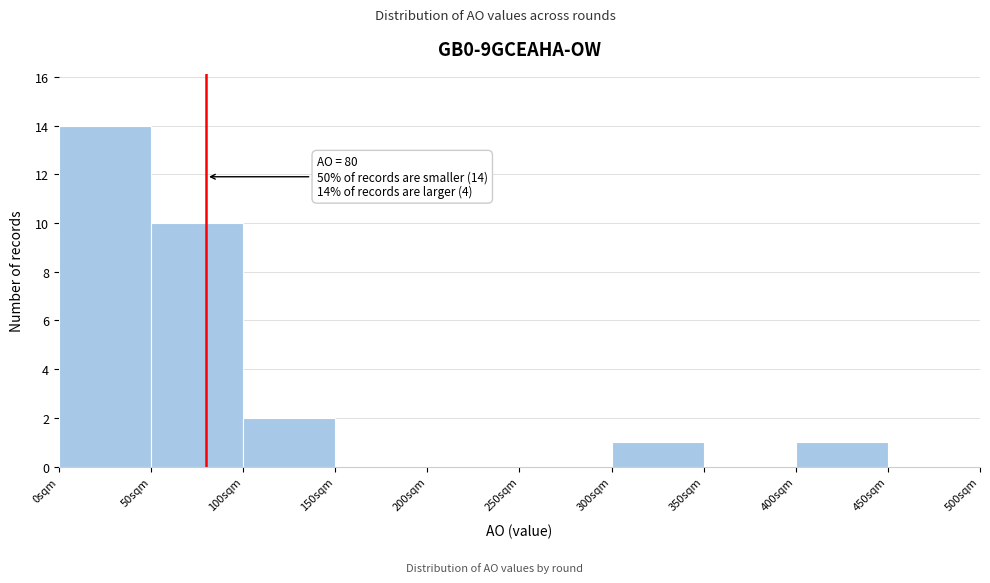

Which range on the x-axis has the tallest bar?

0 to 50